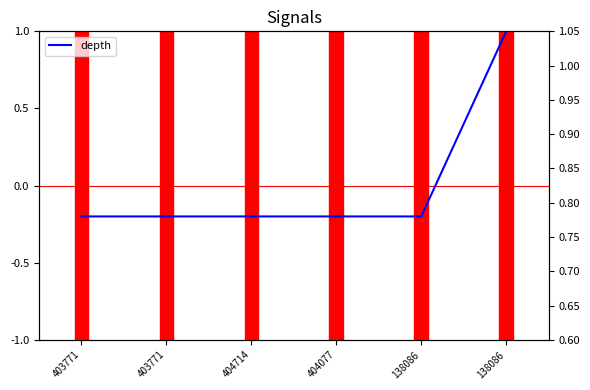

Reading right to left, transcribe all the data shown in this chart.

depth: 1.0	-0.2	-0.2	-0.2	-0.2	-0.2
start: 1.0	0.6	0.6	0.6	0.6	0.6